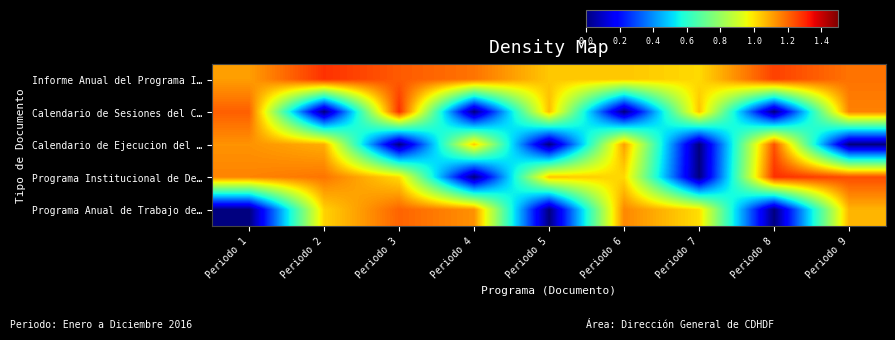

Reading right to left, what are all the values shown in this chart?

Informe Anual del Programa I…: Periodo 9=1.2	Periodo 8=1.3	Periodo 7=1.0	Periodo 6=1.0	Periodo 5=1.0	Periodo 4=1.2	Periodo 3=1.2	Periodo 2=1.3	Periodo 1=1.1
Calendario de Sesiones del C…: Periodo 9=1.2	Periodo 8=0.0	Periodo 7=1.1	Periodo 6=0.0	Periodo 5=1.1	Periodo 4=0.0	Periodo 3=1.3	Periodo 2=0.0	Periodo 1=1.2
Calendario de Ejecucion del …: Periodo 9=0.0	Periodo 8=1.2	Periodo 7=0.0	Periodo 6=1.1	Periodo 5=0.0	Periodo 4=1.0	Periodo 3=0.0	Periodo 2=1.1	Periodo 1=1.1
Programa Institucional de De…: Periodo 9=1.2	Periodo 8=1.3	Periodo 7=0.0	Periodo 6=1.0	Periodo 5=1.1	Periodo 4=0.0	Periodo 3=1.0	Periodo 2=1.2	Periodo 1=1.2
Programa Anual de Trabajo de…: Periodo 9=1.1	Periodo 8=0.0	Periodo 7=1.0	Periodo 6=1.1	Periodo 5=0.0	Periodo 4=1.1	Periodo 3=1.2	Periodo 2=1.0	Periodo 1=0.0